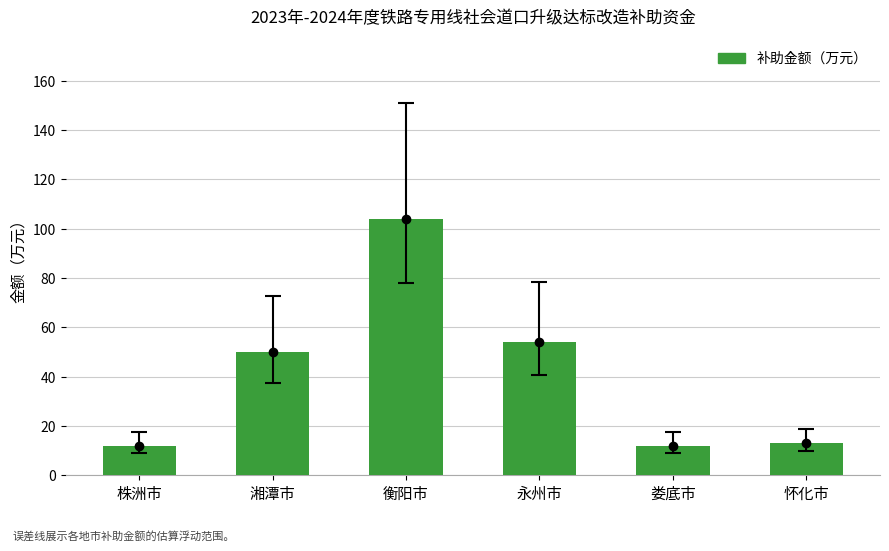

How many data points are less than 50?

3